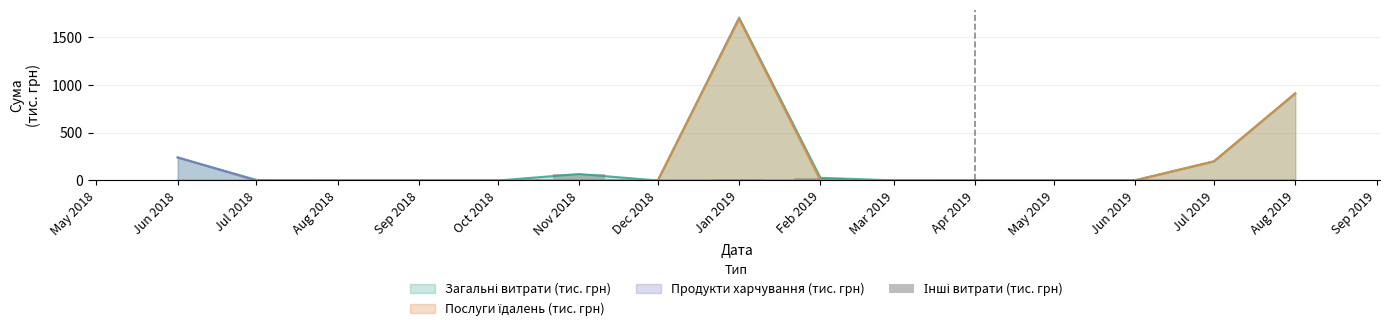

Is it true that the value at Oct 2018 is -28.7?

False